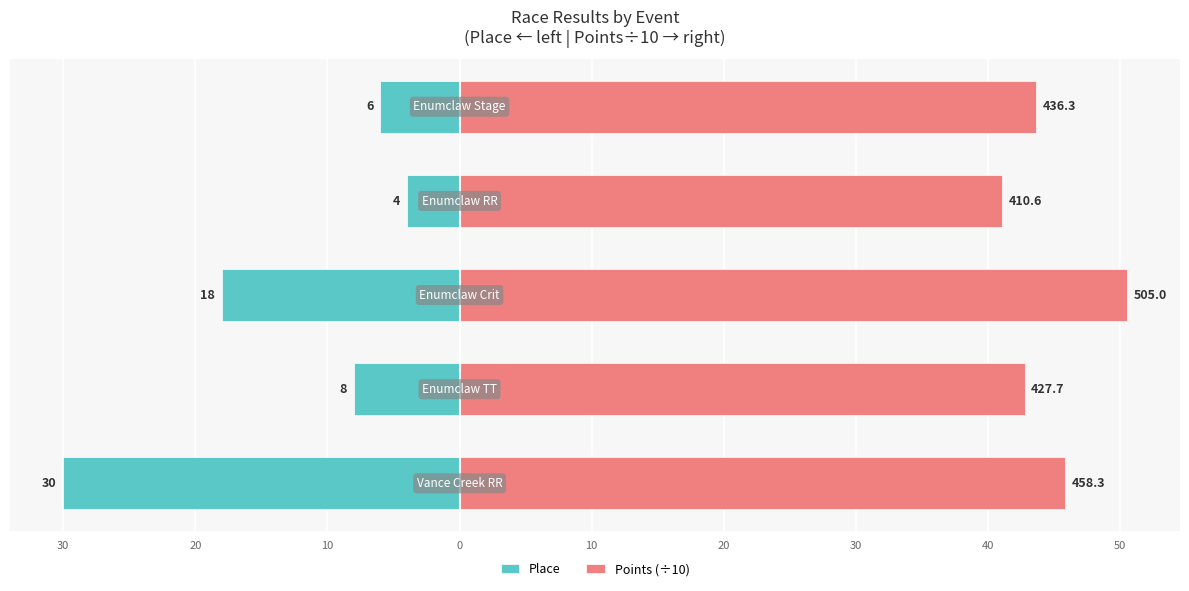

What is the sum of all Place values?

-66.0